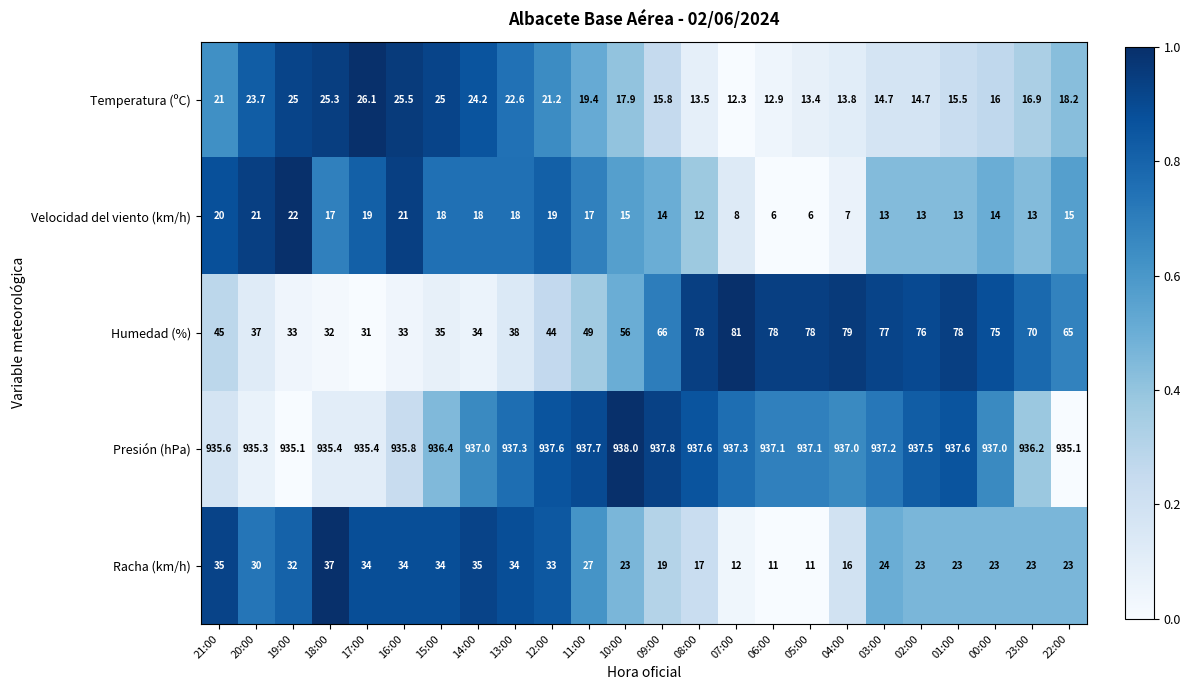

What is the approximate value of Humedad (%) at 08:00?

78.0